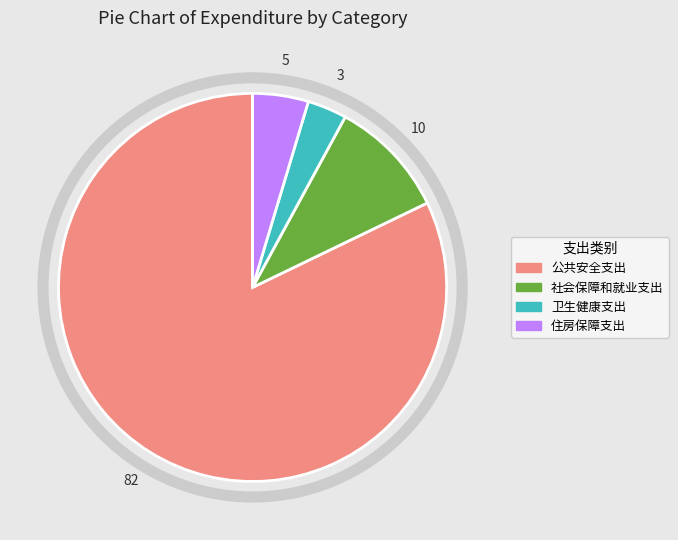

Combined, do 住房保障支出 and 社会保障和就业支出 account for over 50%?

No